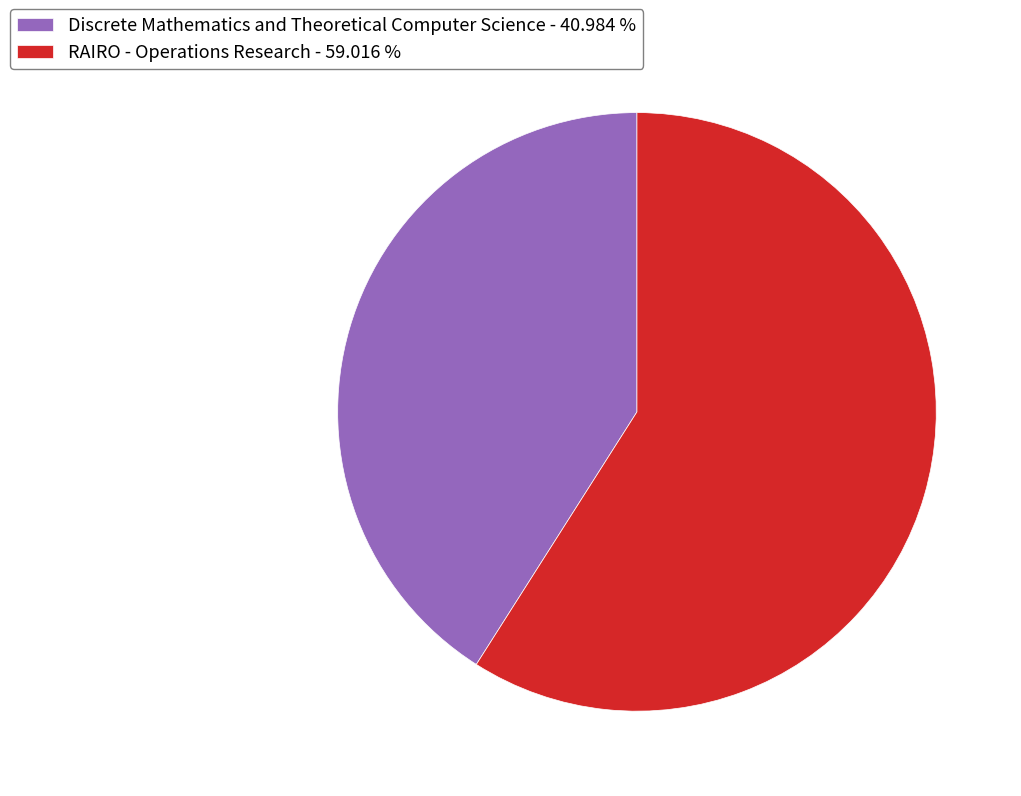

Combined, do Discrete Mathematics and Theoretical Computer Science - 40.984 % and RAIRO - Operations Research - 59.016 % account for over 50%?

Yes